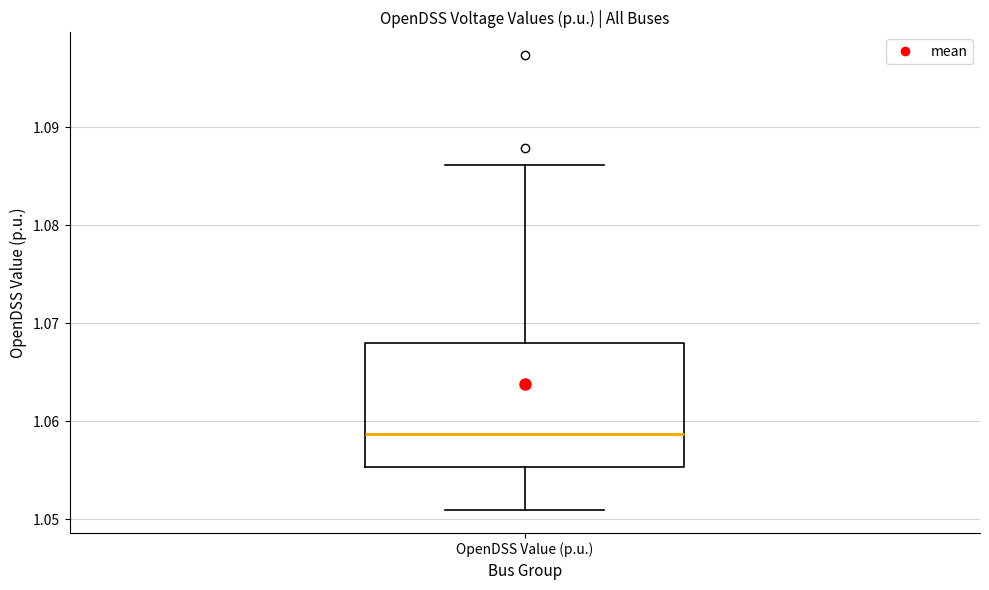

Read this box plot against the y-axis: the position of the median line, the range covered by the box, and the ends of both whiskers. The values are not printed on the chart, so give them approximately, as read against the axis.

median 1.059, box 1.055 to 1.068, whiskers 1.051 to 1.086